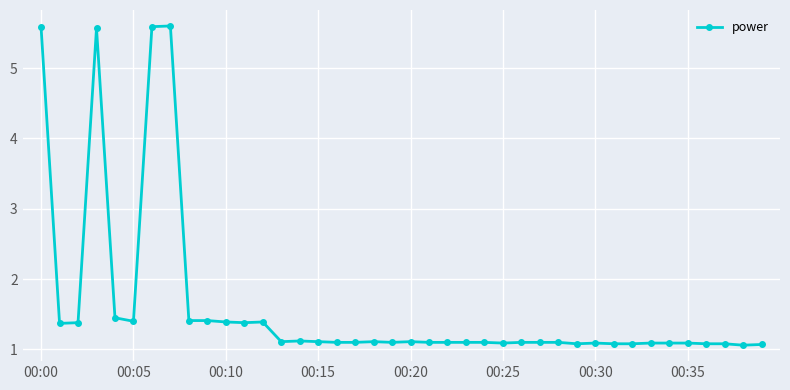

What is the smallest value displayed?

1.1